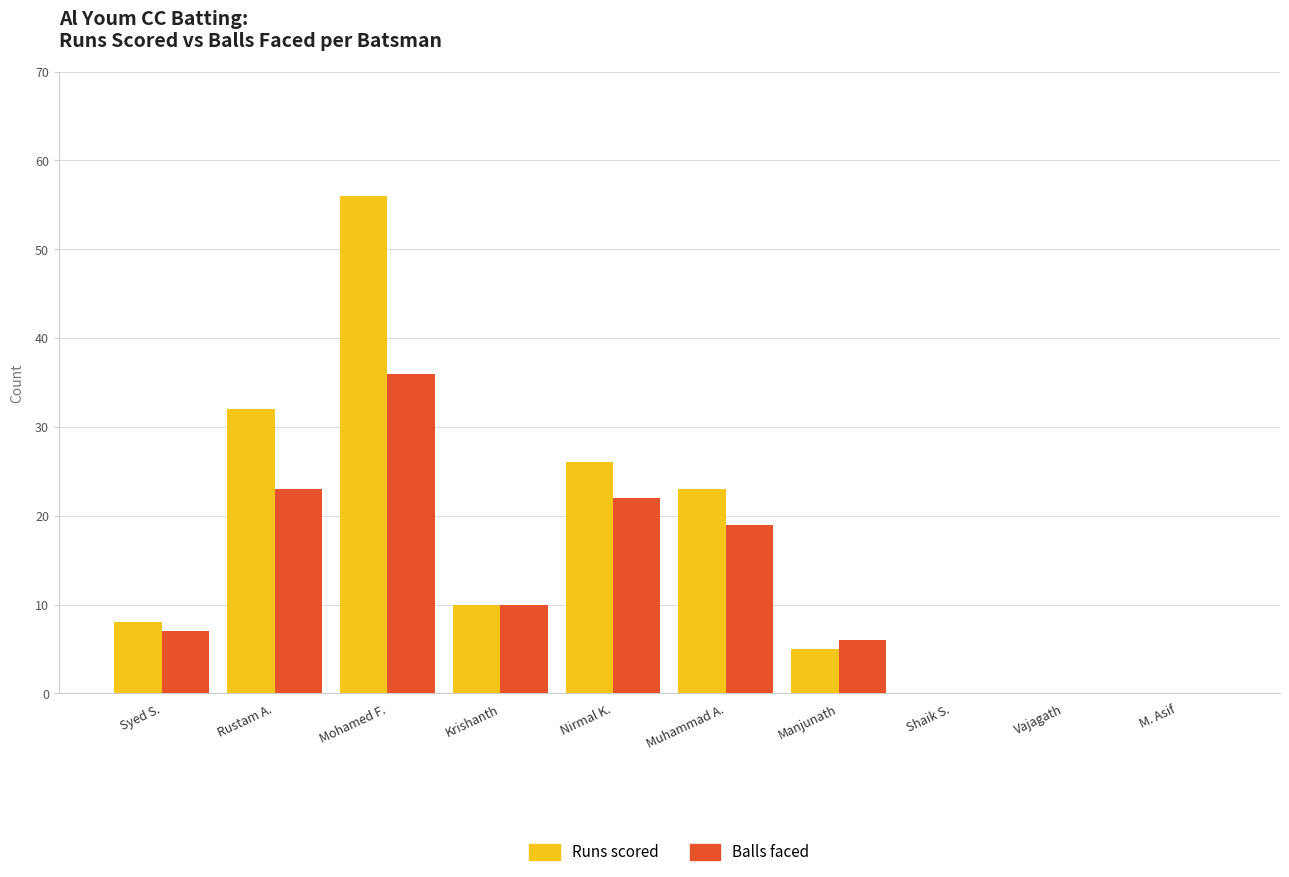

Reading left to right, extract all data points from this chart.

Runs: 8	32	56	10	26	23	5	0	0	0
Balls: 7	23	36	10	22	19	6	0	0	0